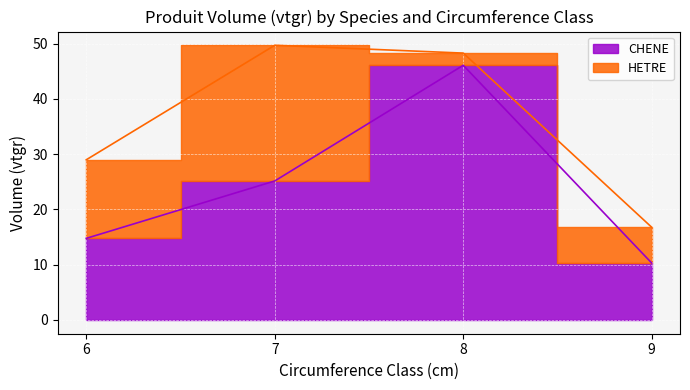

What is the average value?

24.1